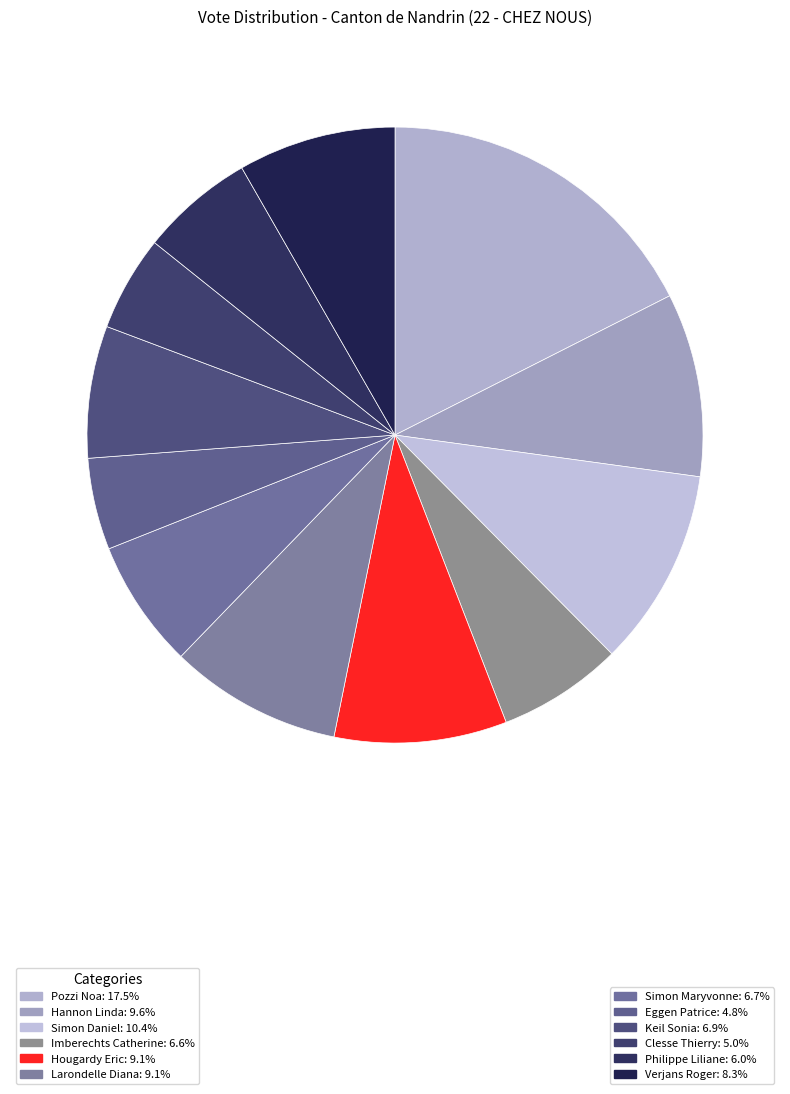

How many segments does this pie chart have?

12